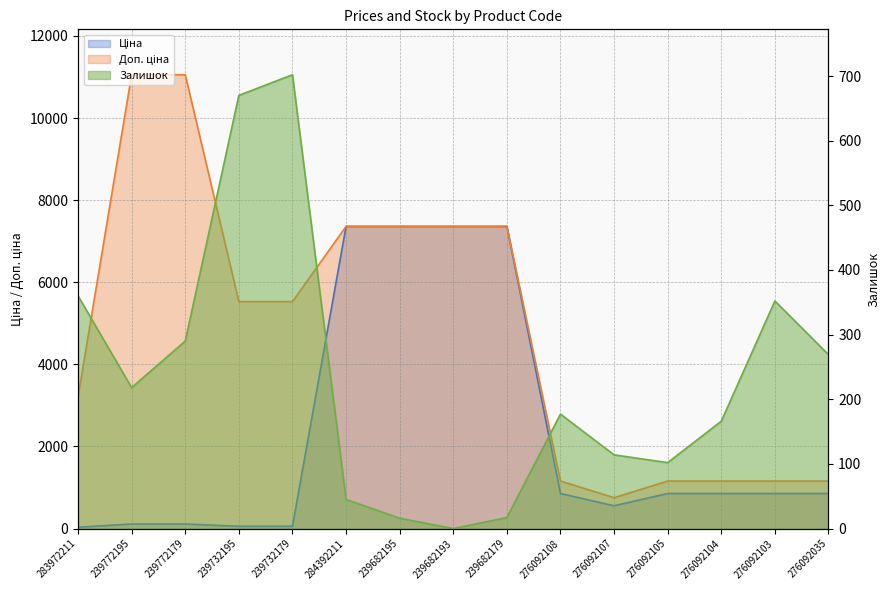

What is the label of the 11th point from the left?

276092107